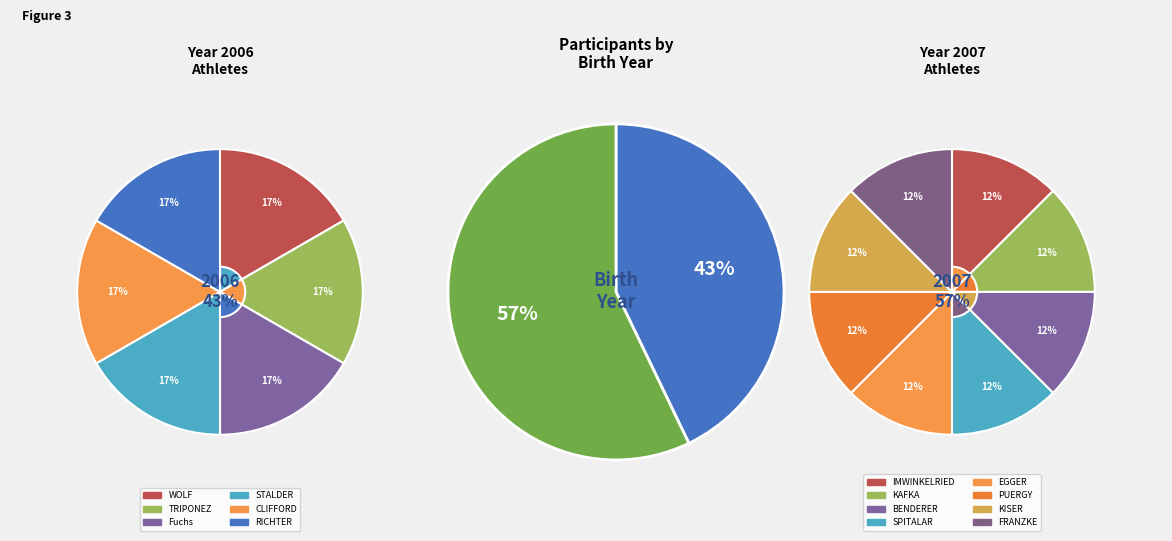

How many slices are in this pie chart?

2